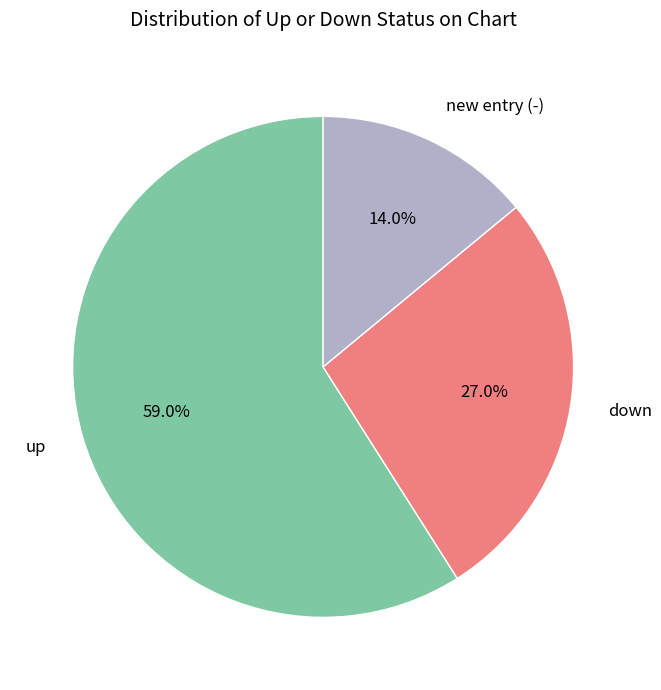

Is there a majority slice in this chart?

Yes